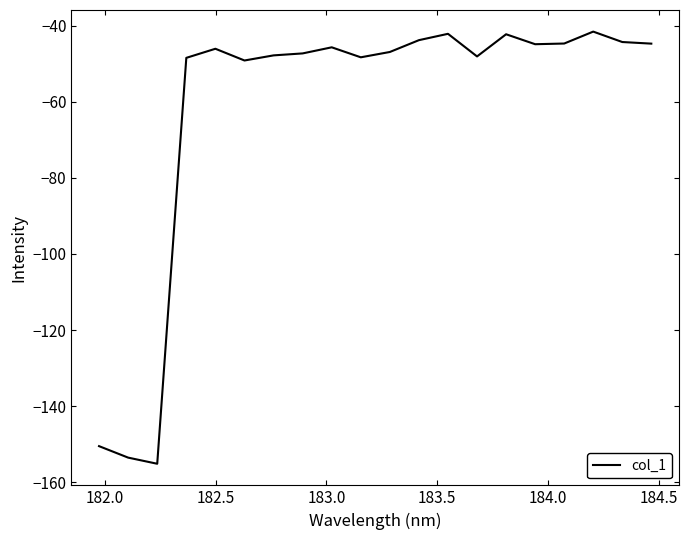

What is the smallest value displayed?

-155.1